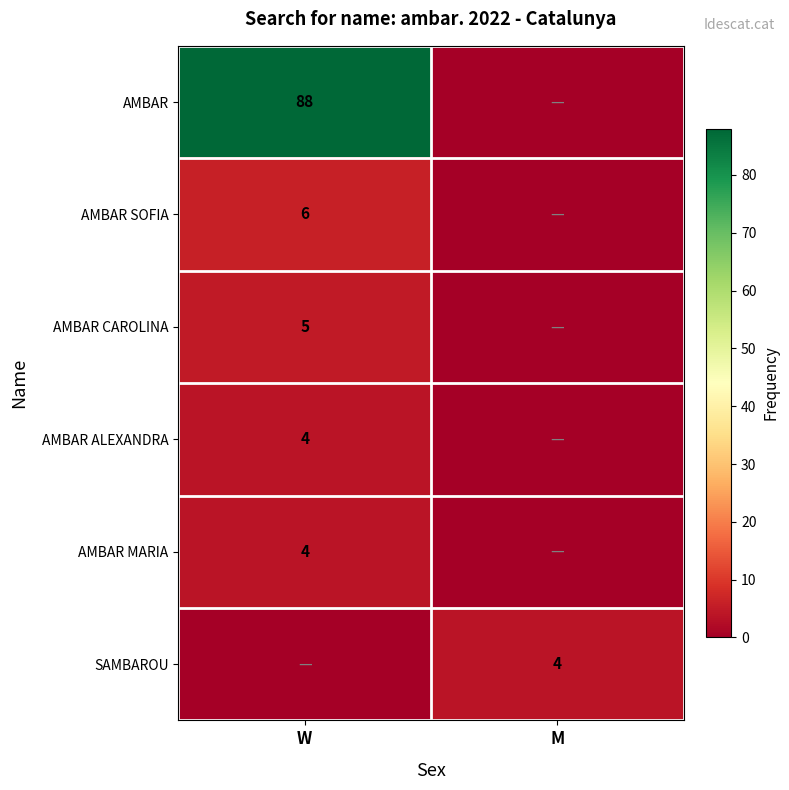

The value of AMBAR MARIA at W is 6. True or false?

False